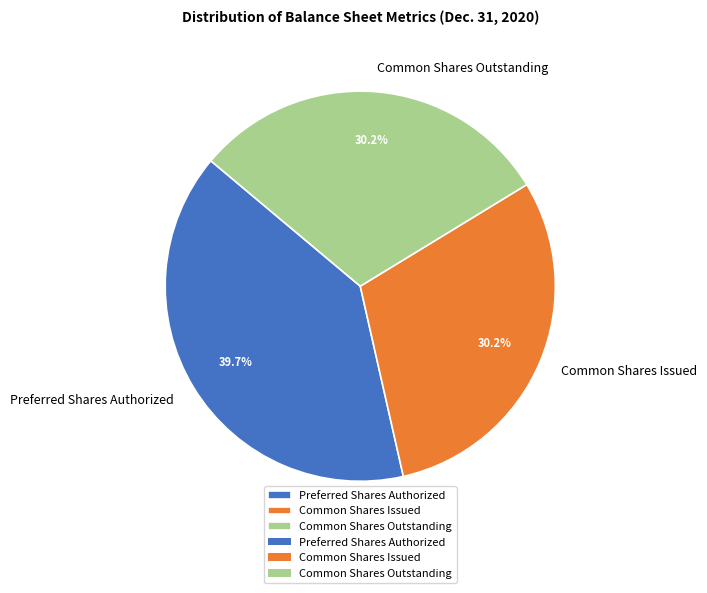

Is there a majority slice in this chart?

No